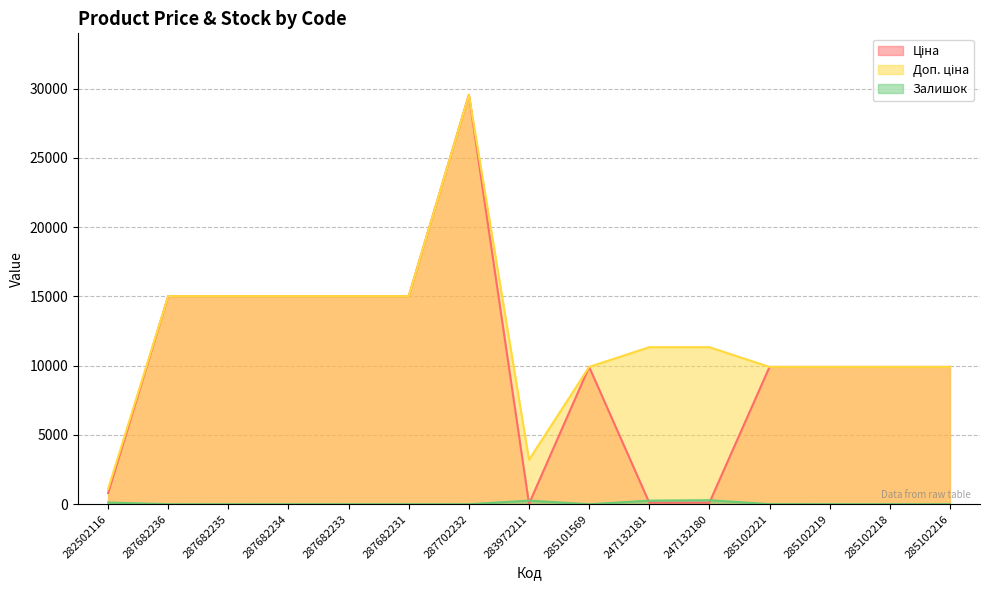

Where is Ціна nearest to the value 14790?

287682236